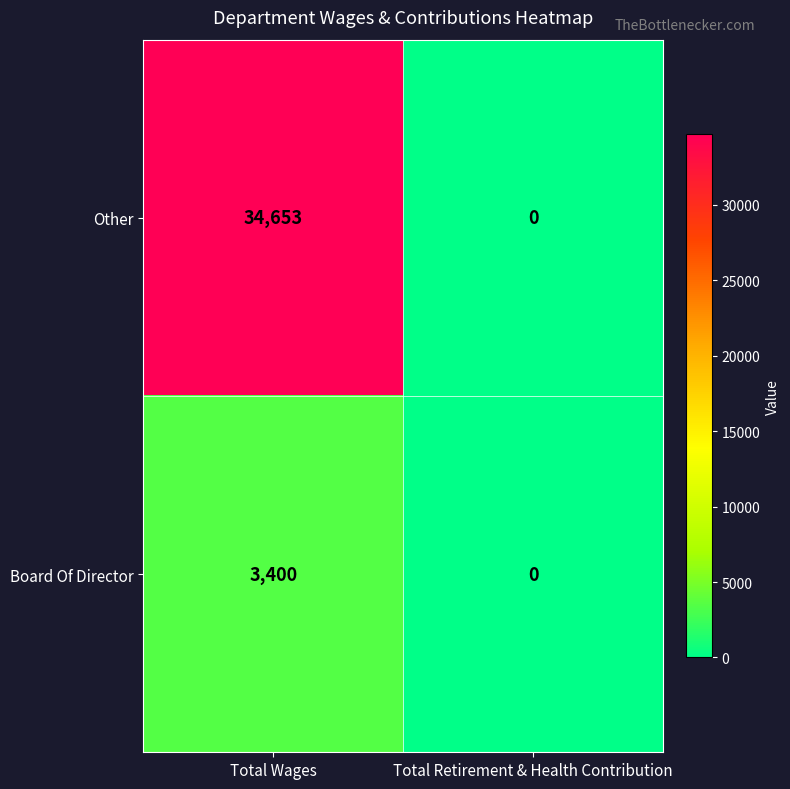

Rank the series by their average value, from highest to lowest.

Other, Board Of Director